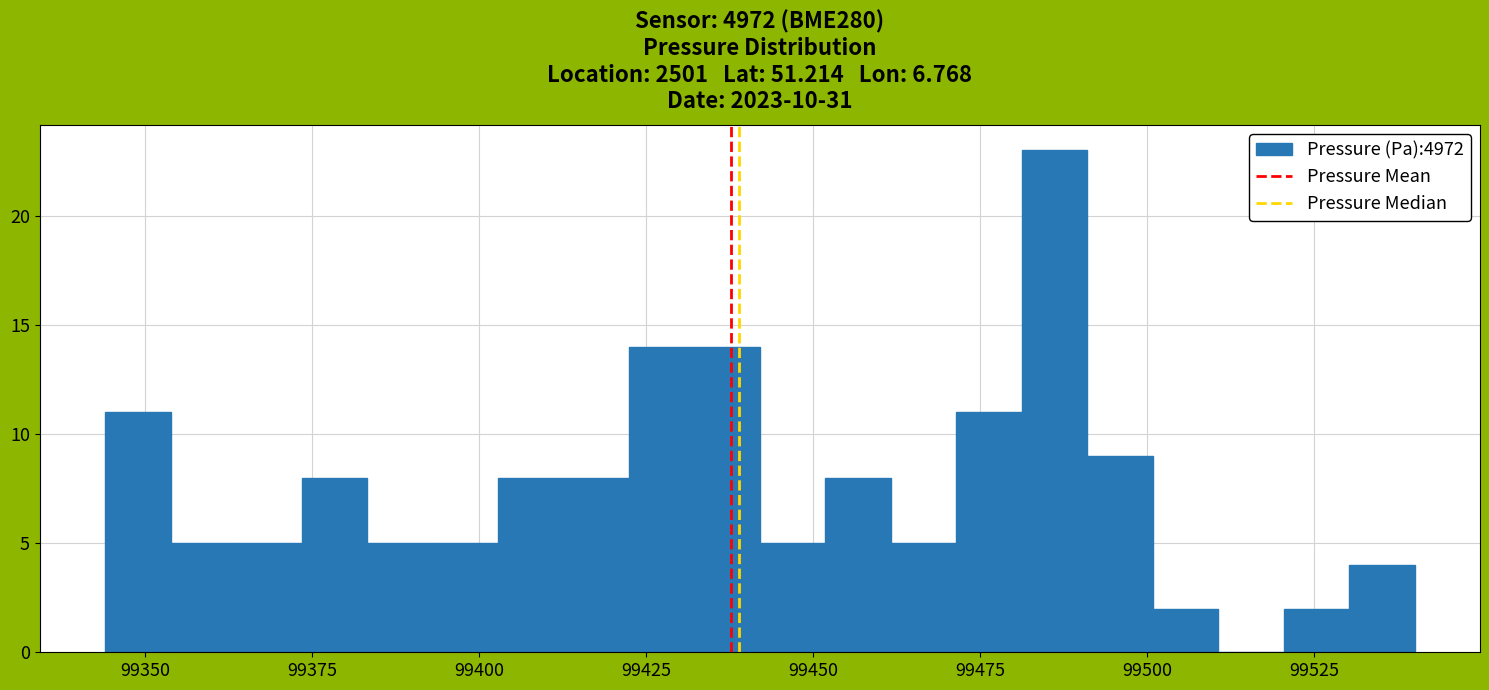

Around what value on the x-axis is the tallest bar? Give the approximate position of its centre, as read against the axis.

99485